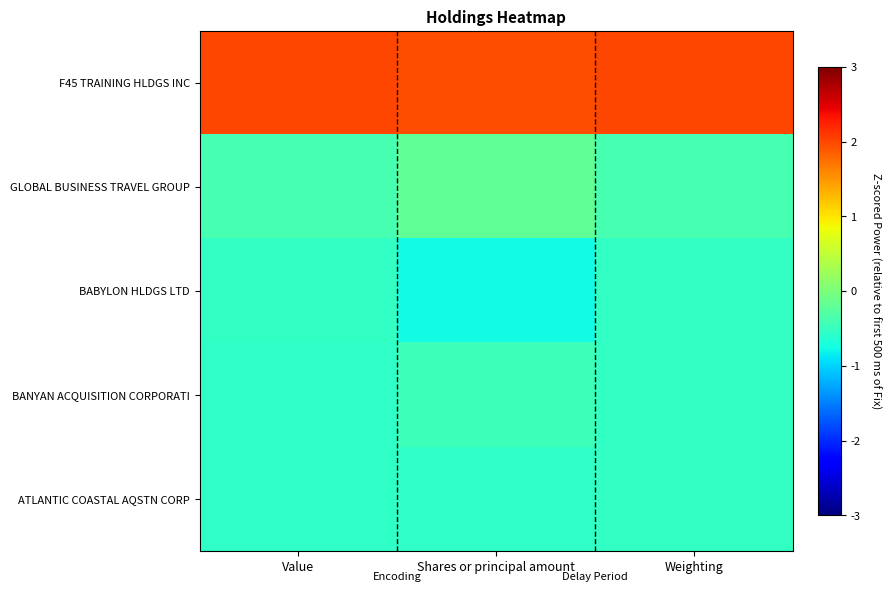

Count the number of data series in this chart.

5